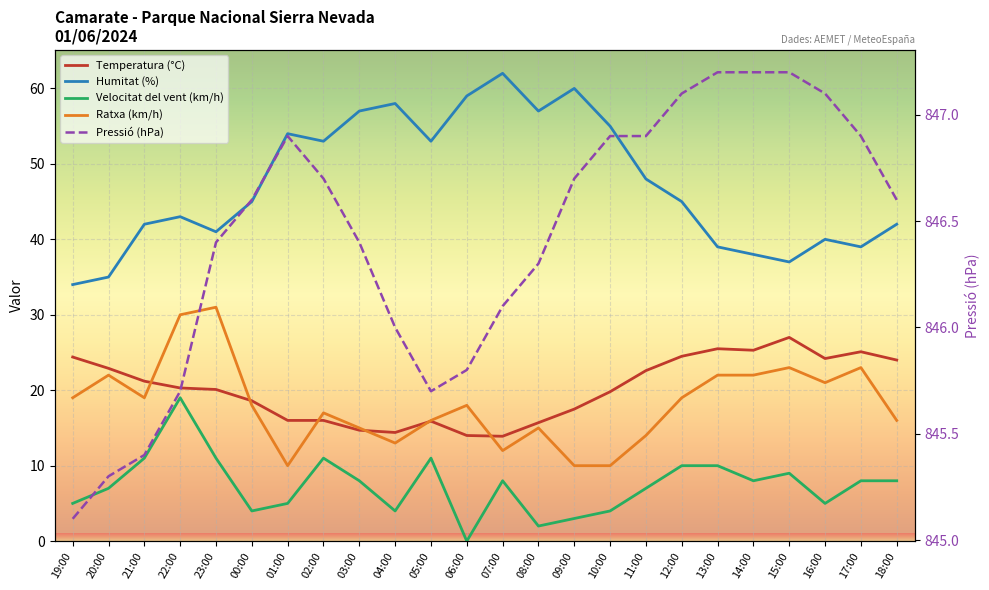

What is the difference between the Ratxa (km/h) values at 06:00 and 13:00?

4.0